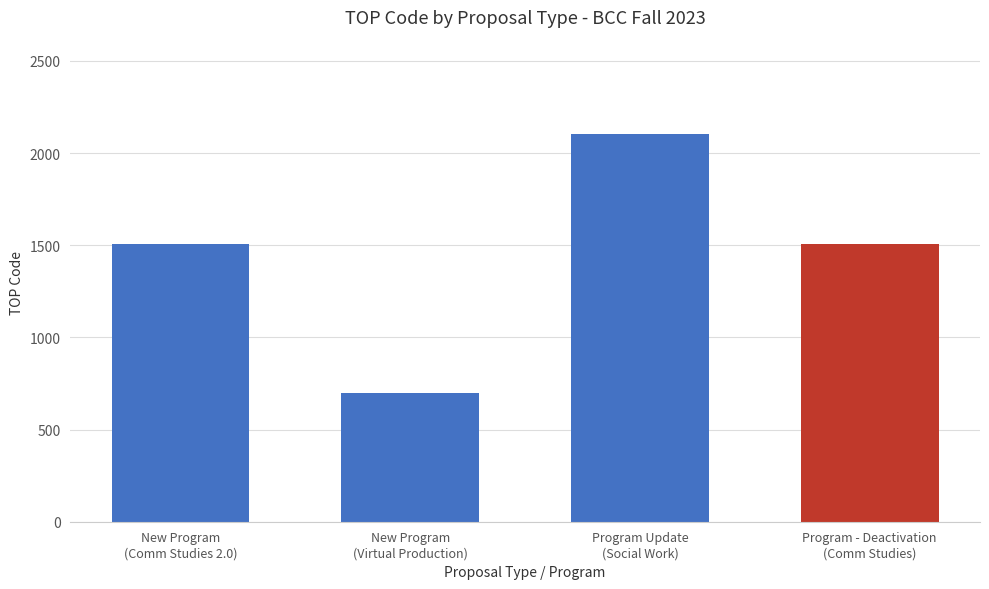

The chart shows a value of 1506 at Program - Deactivation
(Comm Studies). True or false?

True